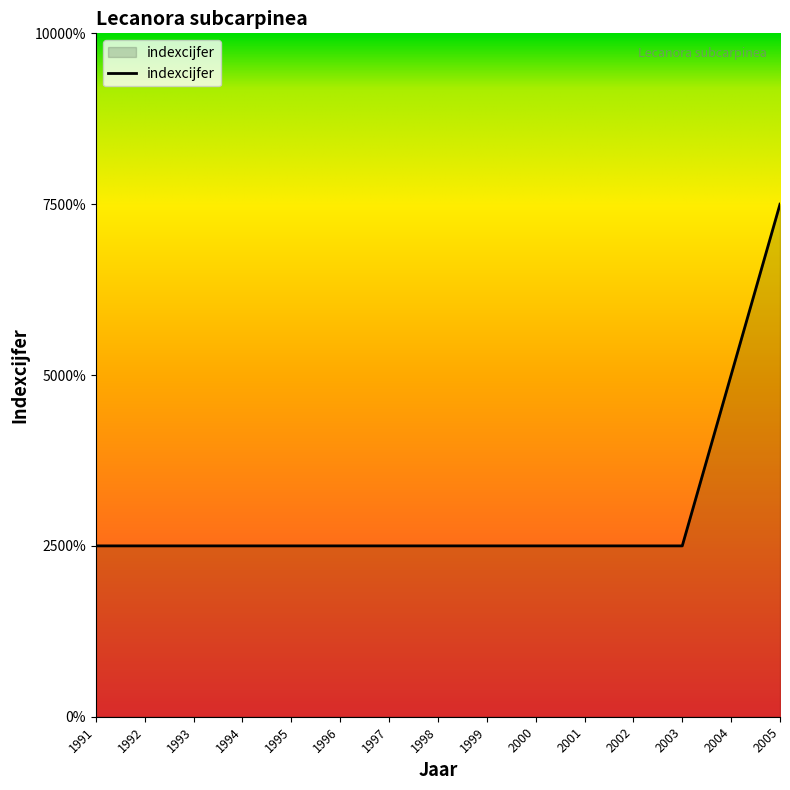

Which label corresponds to the largest value in the chart?

2005